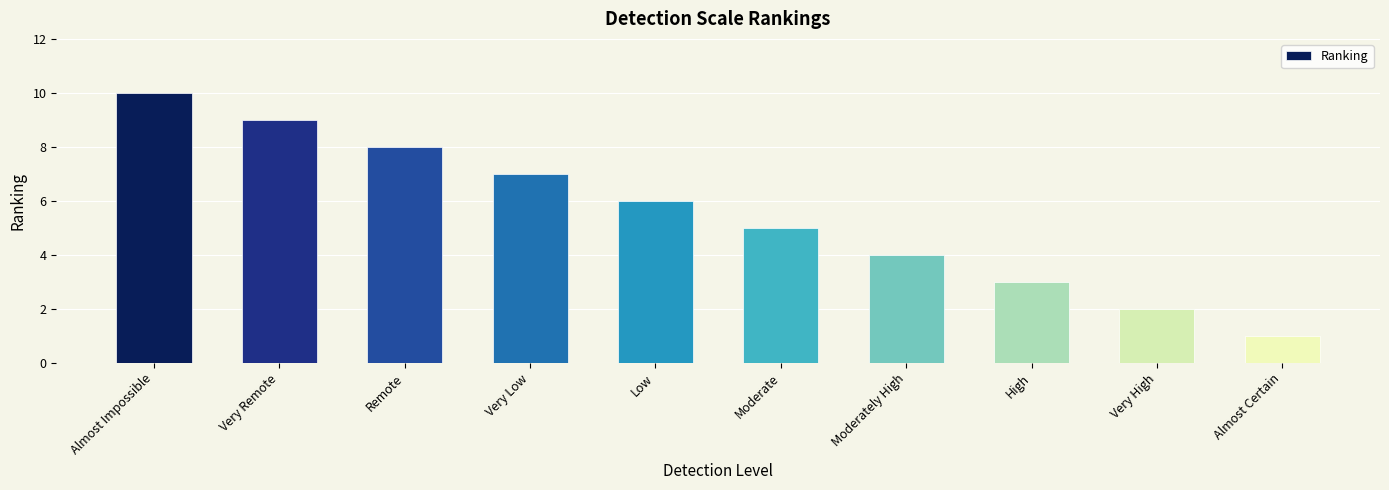

List the labels in order of value, largest first.

Almost Impossible, Very Remote, Remote, Very Low, Low, Moderate, Moderately High, High, Very High, Almost Certain